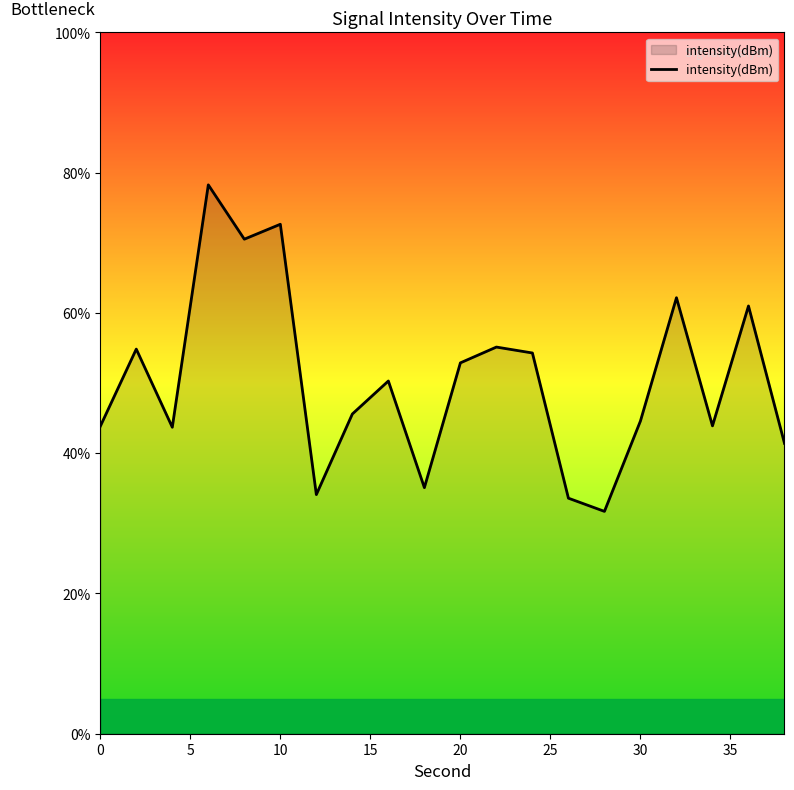

What is the smallest value displayed?

31.7